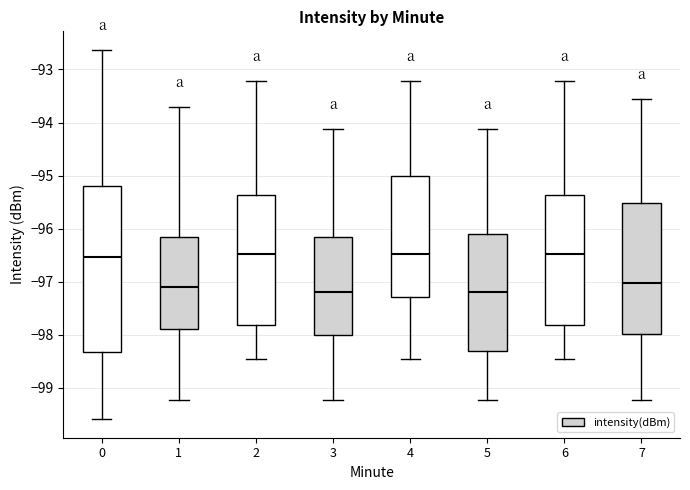

Reading left to right, read every box against the y-axis: the position of its median line, the range the box covers, and the ends of its whiskers. The values are not printed on the chart, so give them approximately, as read against the axis.

0: median -96.5, box -98.3 to -95.2, whiskers -99.6 to -92.6
1: median -97.1, box -97.9 to -96.2, whiskers -99.2 to -93.7
2: median -96.5, box -97.8 to -95.4, whiskers -98.4 to -93.2
3: median -97.2, box -98.0 to -96.2, whiskers -99.2 to -94.1
4: median -96.5, box -97.3 to -95.0, whiskers -98.4 to -93.2
5: median -97.2, box -98.3 to -96.1, whiskers -99.2 to -94.1
6: median -96.5, box -97.8 to -95.4, whiskers -98.4 to -93.2
7: median -97.0, box -98.0 to -95.5, whiskers -99.2 to -93.5